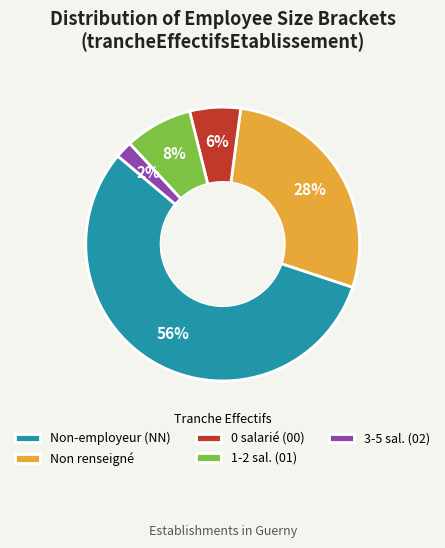

Count the number of slices in the pie.

5